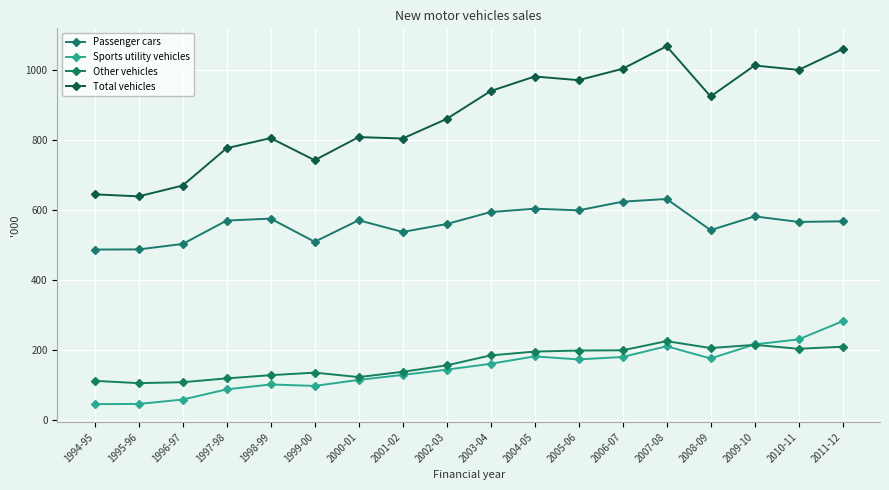

What is the sum of all Other vehicles values?

2964.4